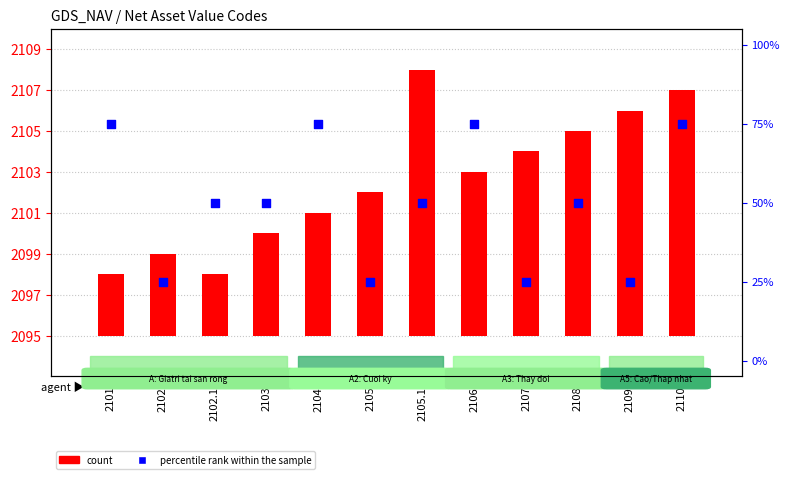

Which series contains the highest Y value?

percentile rank within the sample